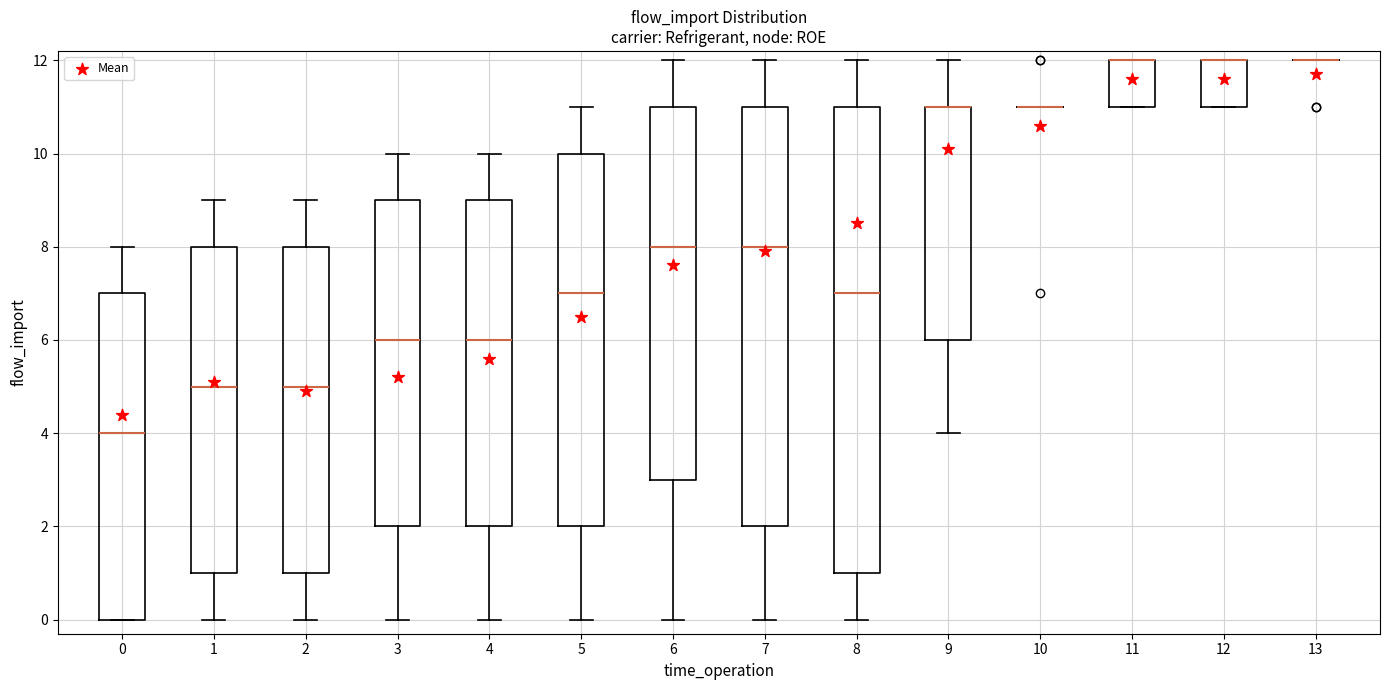

Which box is the tallest, from its lower edge to its upper edge?

8